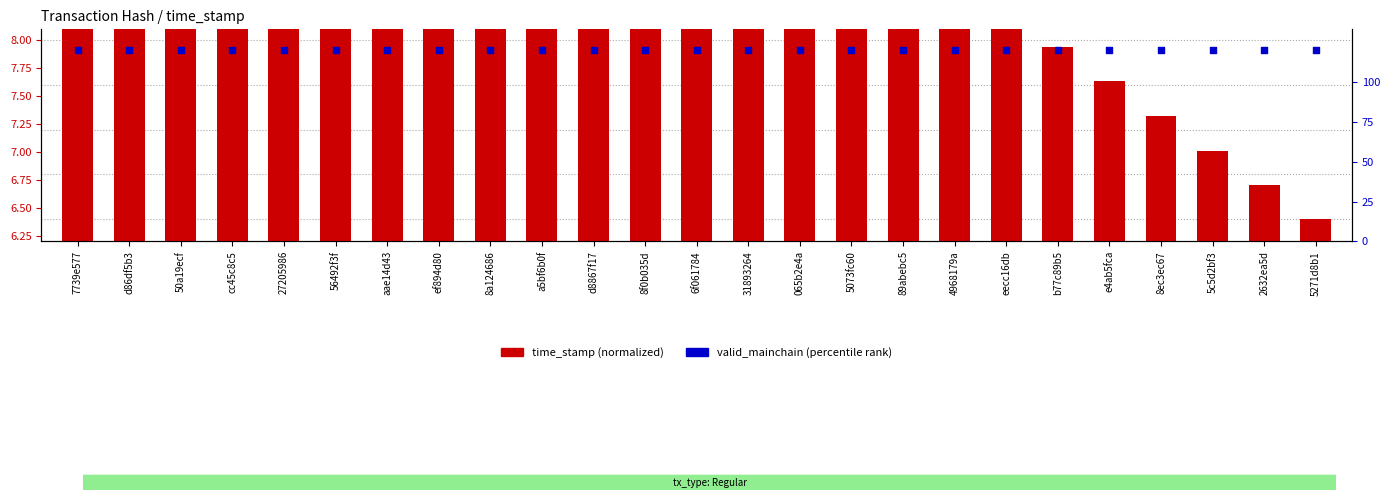

What are all the series names shown in the legend?

time_stamp (normalized), valid_mainchain (percentile)